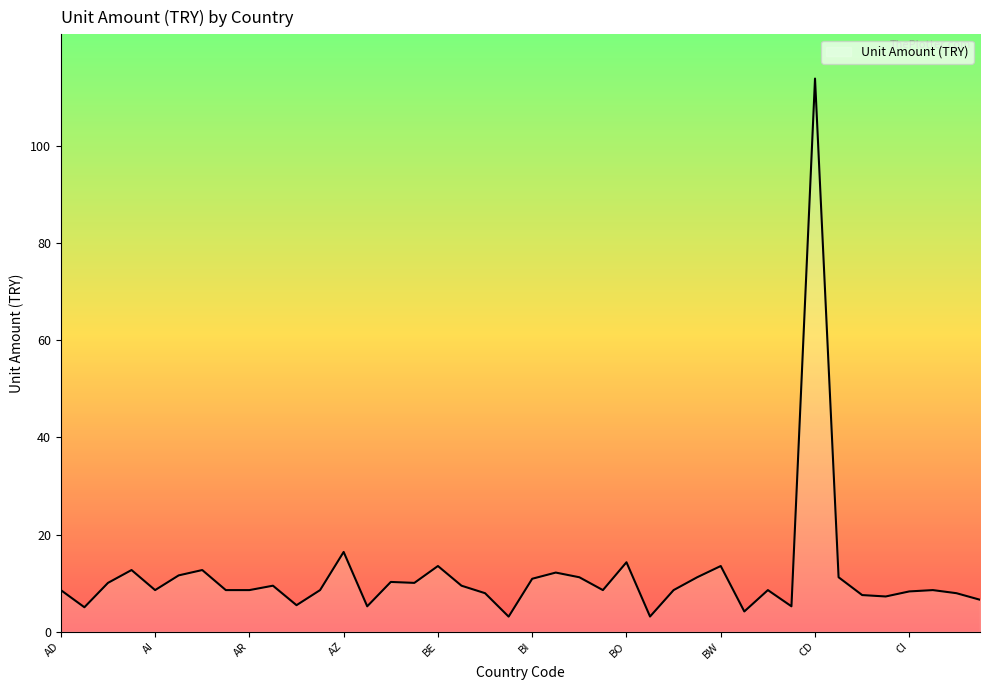

What is the difference between the maximum and minimum values?

110.8